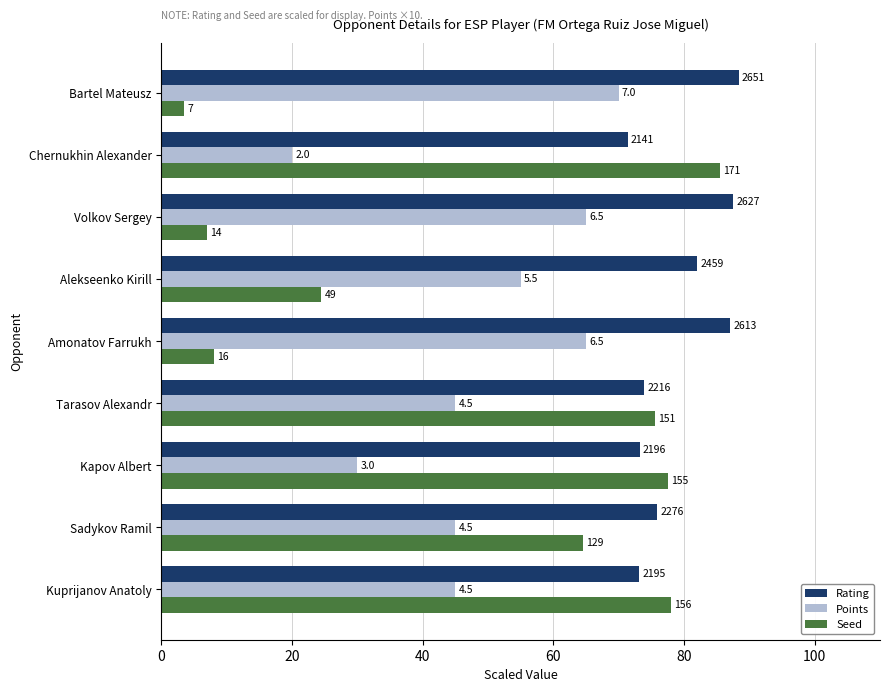

What are all the series names shown in the legend?

Rating, Points, Seed